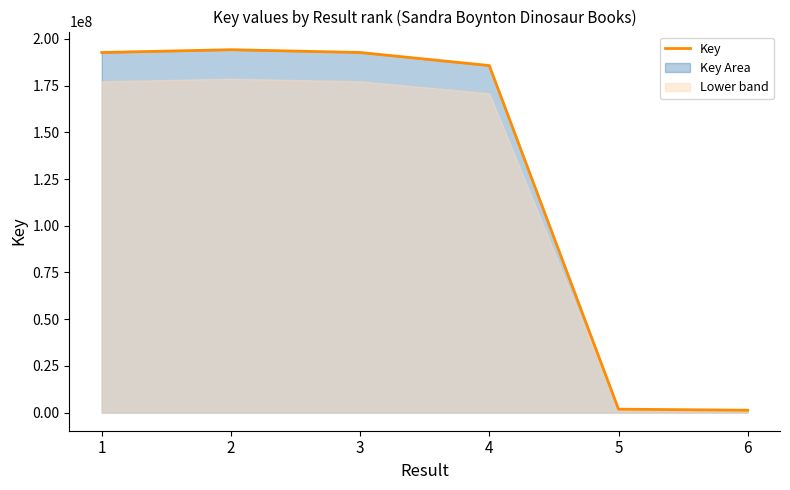

What is the value of the 4th point from the left?

185776688